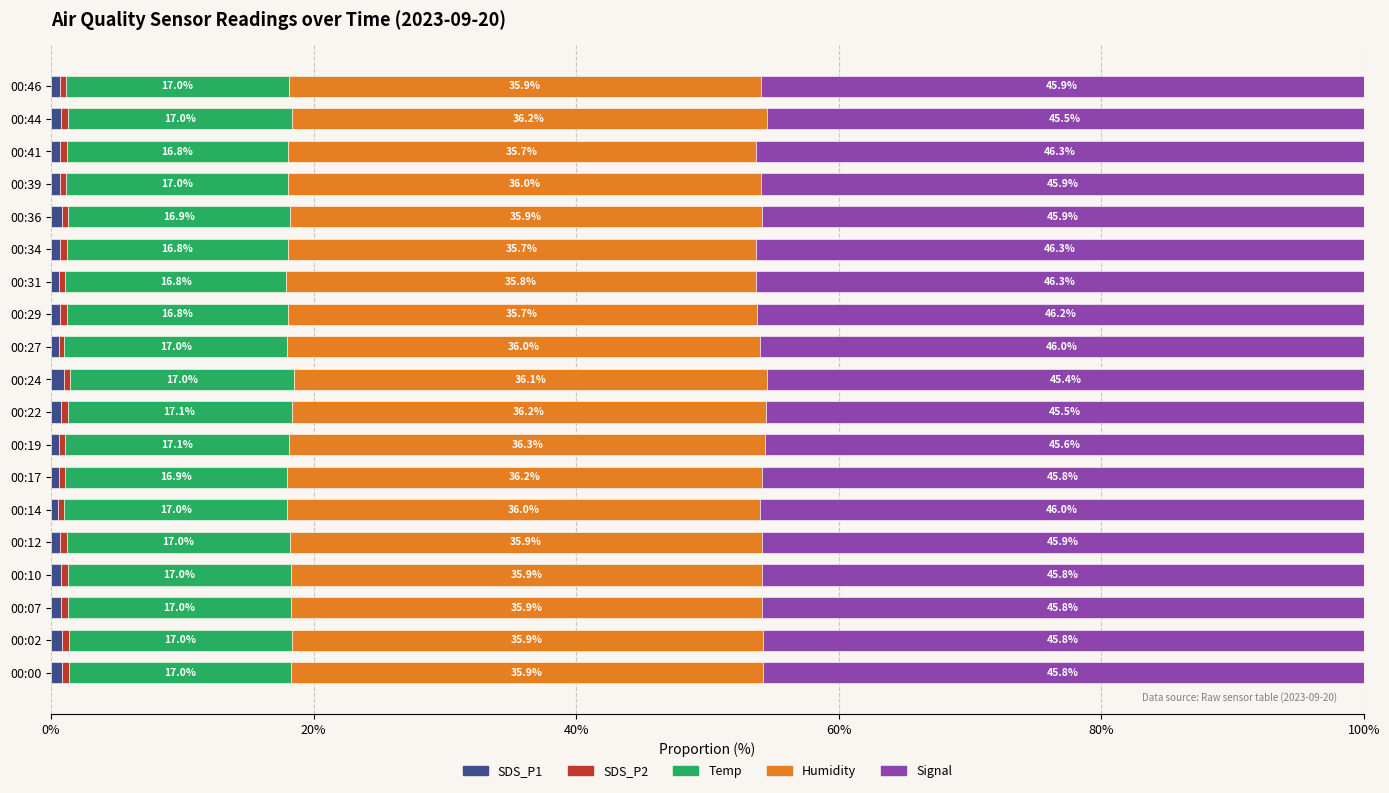

What is the total value across all series at 00:02?

100.0